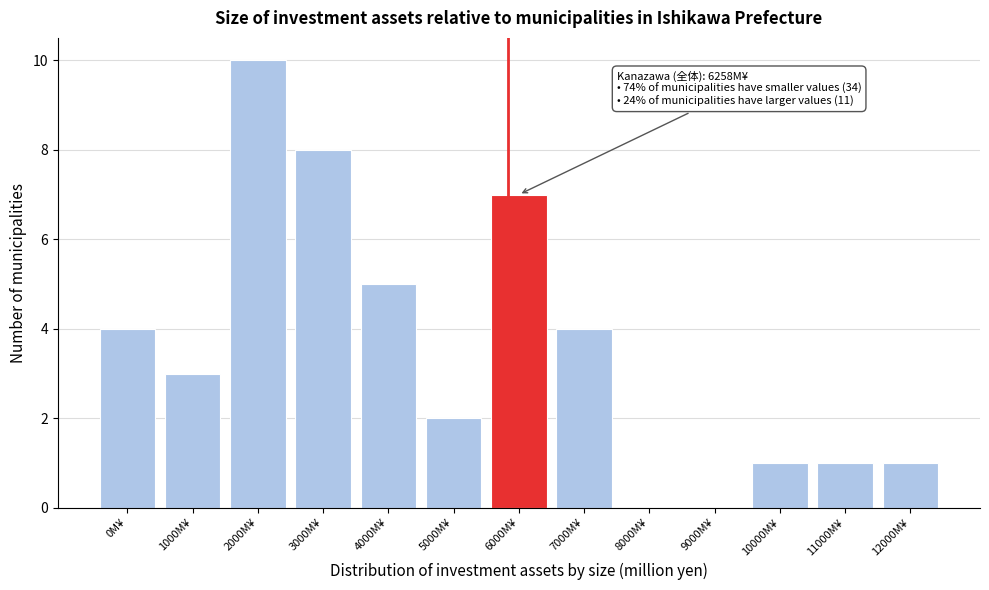

Reading left to right, list all the values displayed in this chart.

0M¥=4	1000M¥=3	2000M¥=10	3000M¥=8	4000M¥=5	5000M¥=2	6000M¥=7	7000M¥=4	8000M¥=0	9000M¥=0	10000M¥=1	11000M¥=1	12000M¥=1